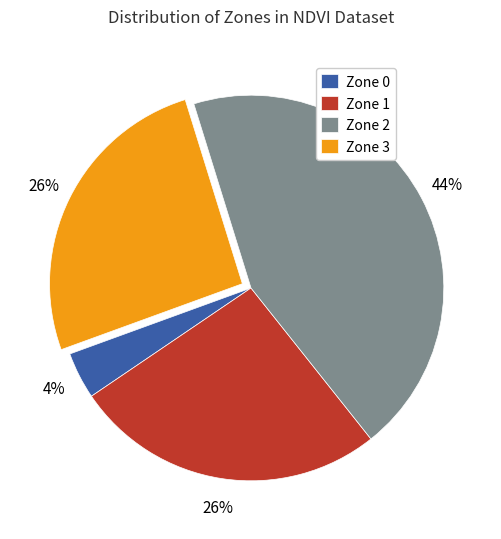

Is the sum of Zone 1 and Zone 0 greater than half?

No